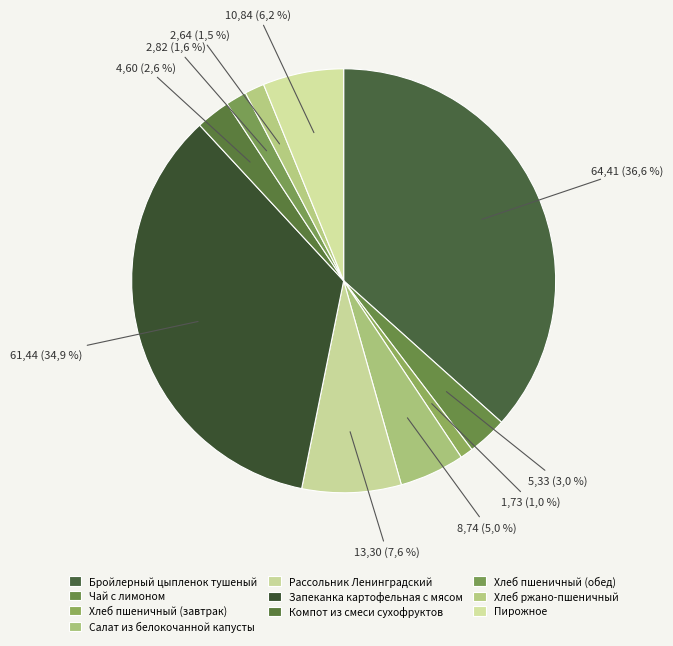

To the nearest percent, what is the difference between the largest and smallest slice percentages?

36%